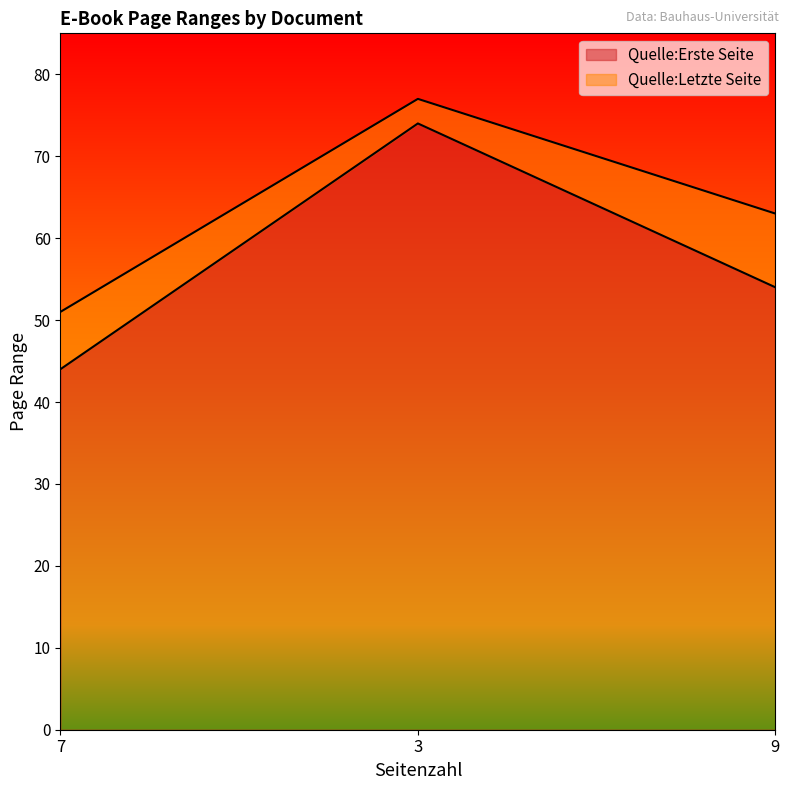

How many data points does each series have?

3